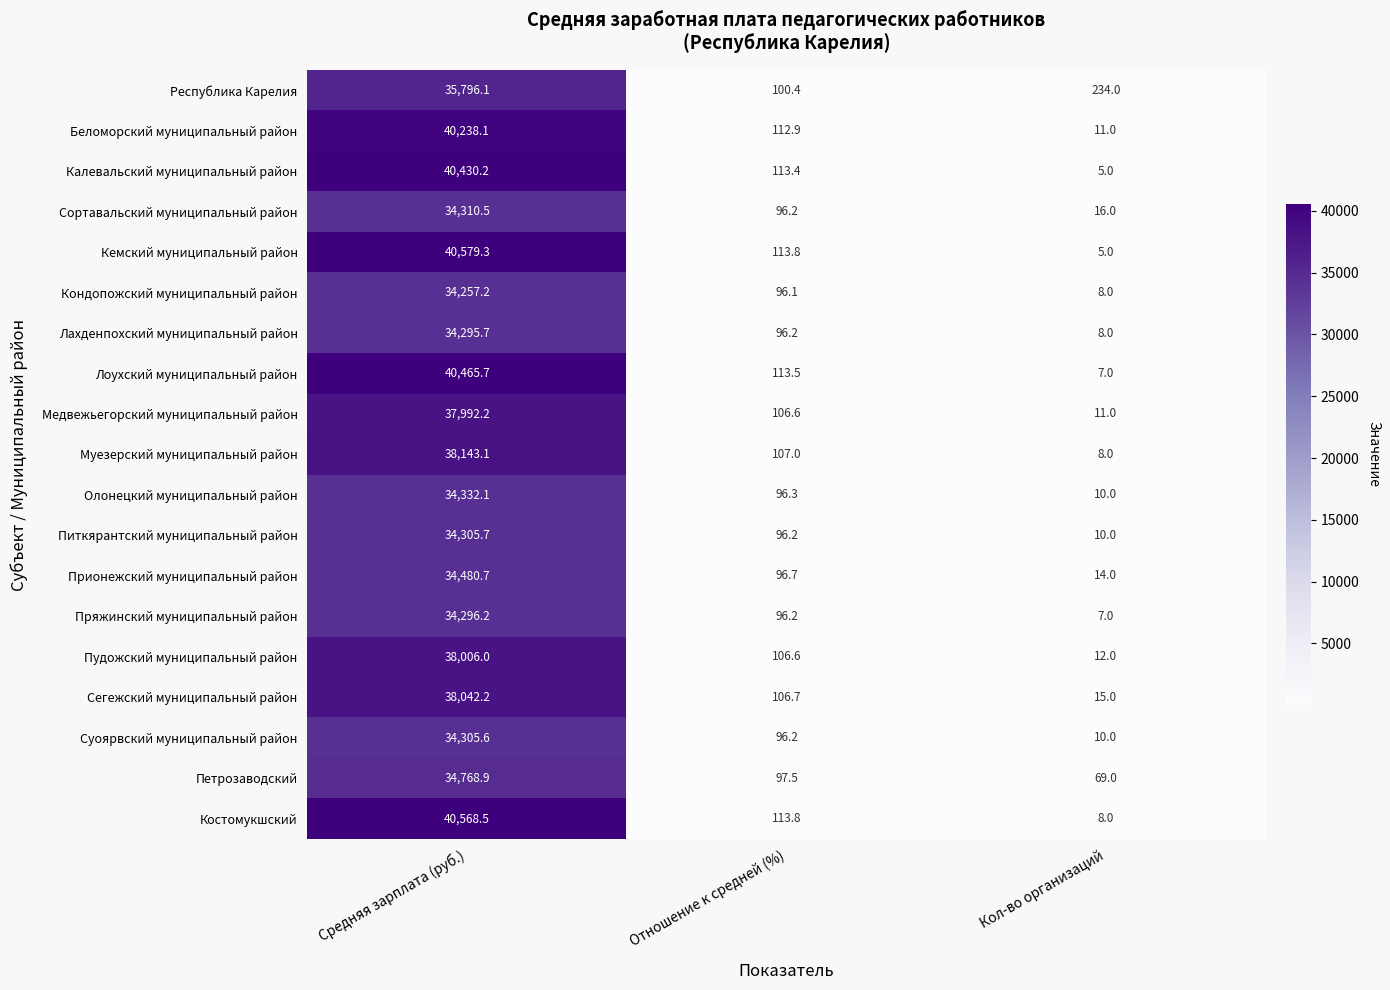

What is the sum of the Костомукшский values at Средняя зарплата (руб.) and Кол-во организаций?

40576.5